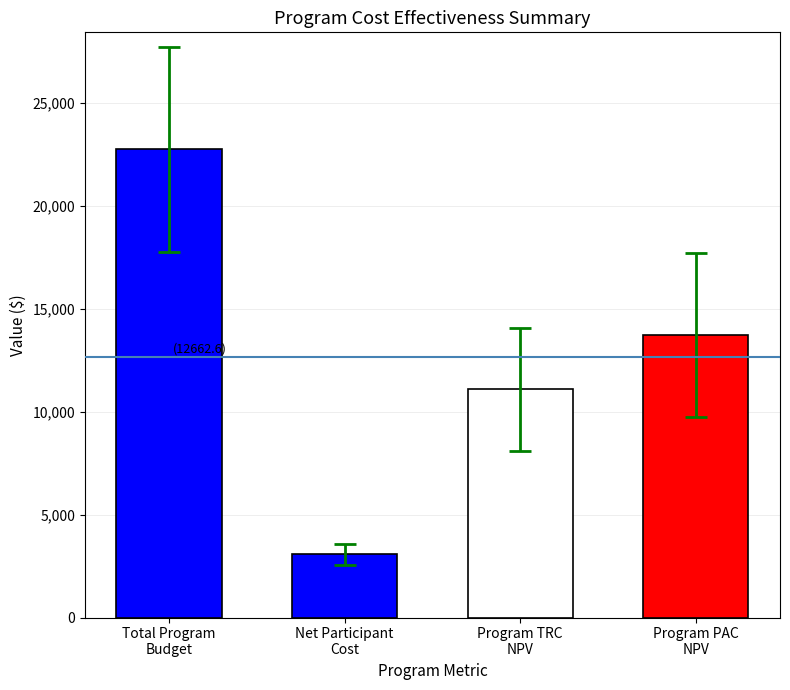

What is the smallest value displayed?

3067.1